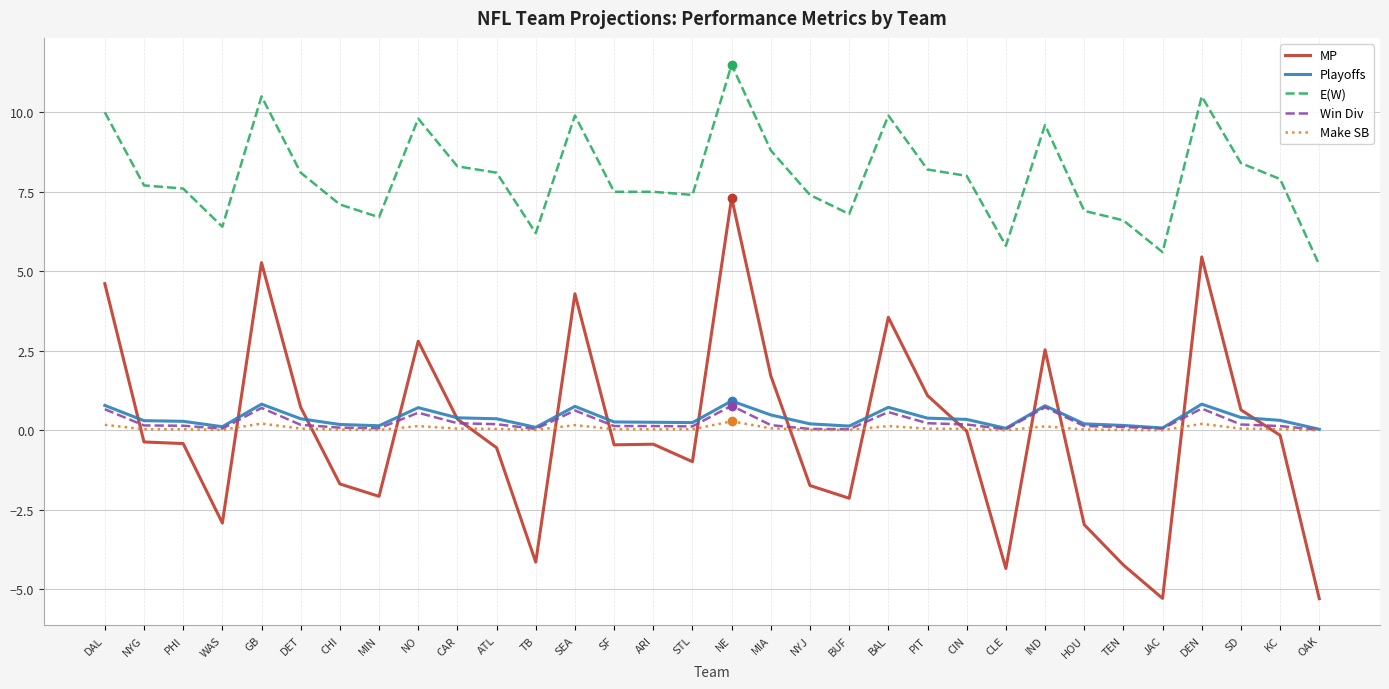

Where does the MP series first go above 0?

DAL